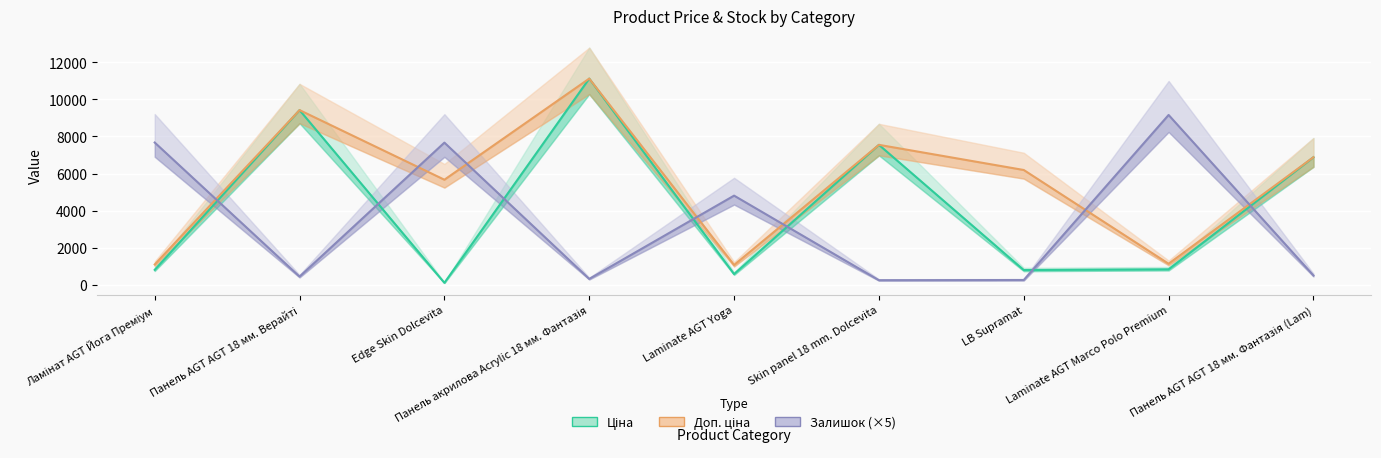

What is the minimum value for Ціна?

113.3